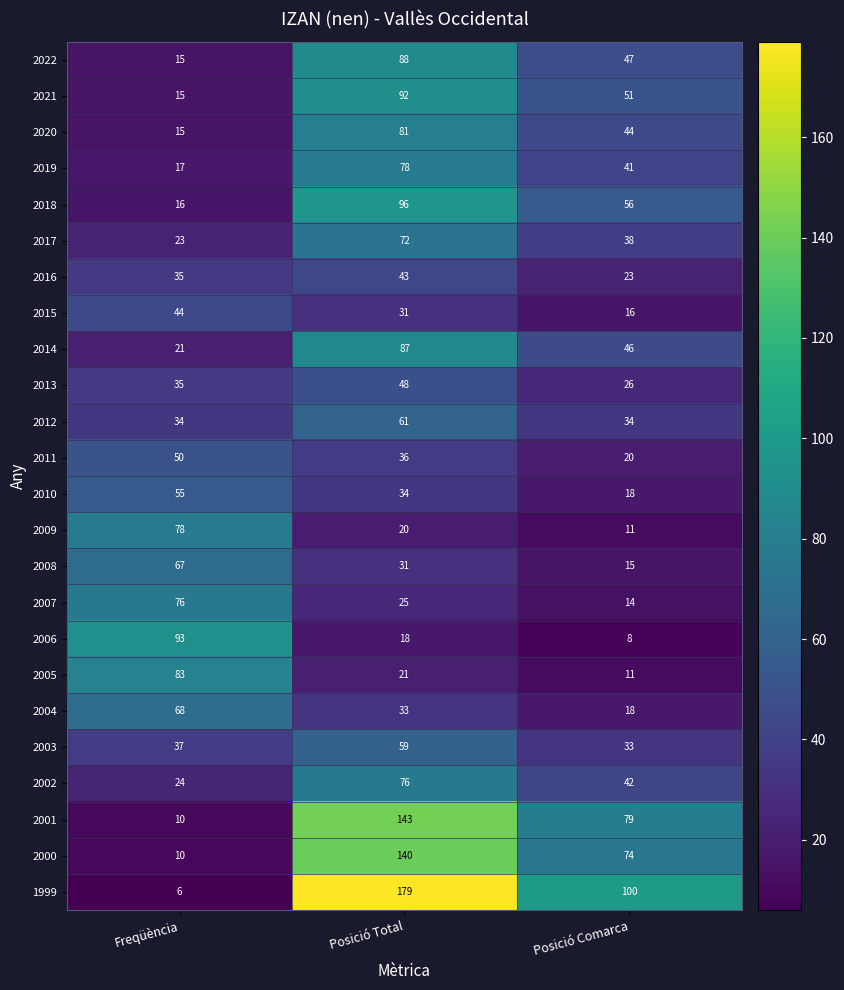

What is the sum of the 2006 values at Posició Comarca and Posició Total?

26